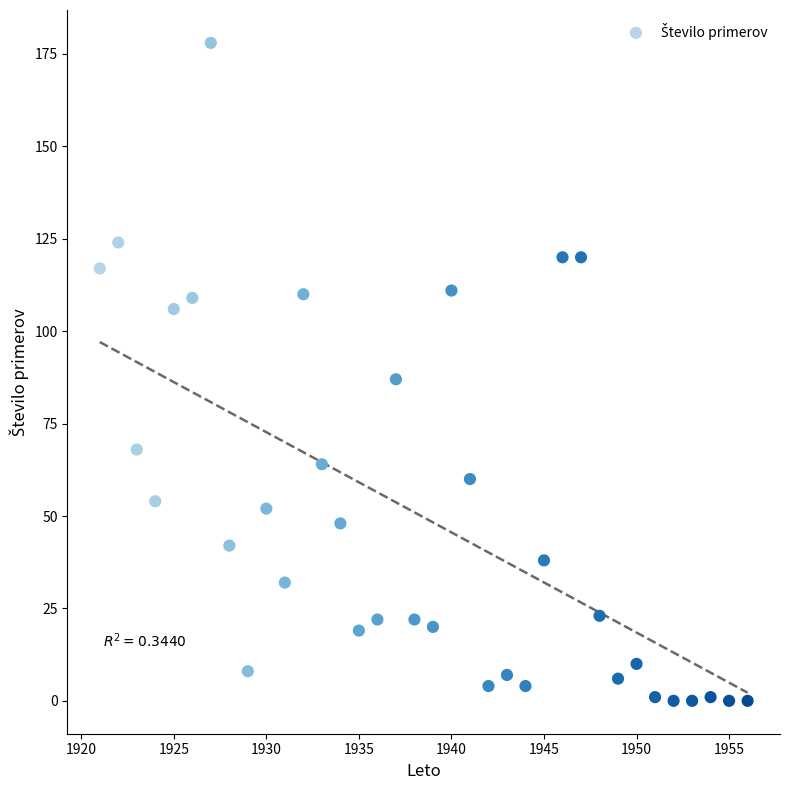

What is the range of Y values (max minus min)?

178